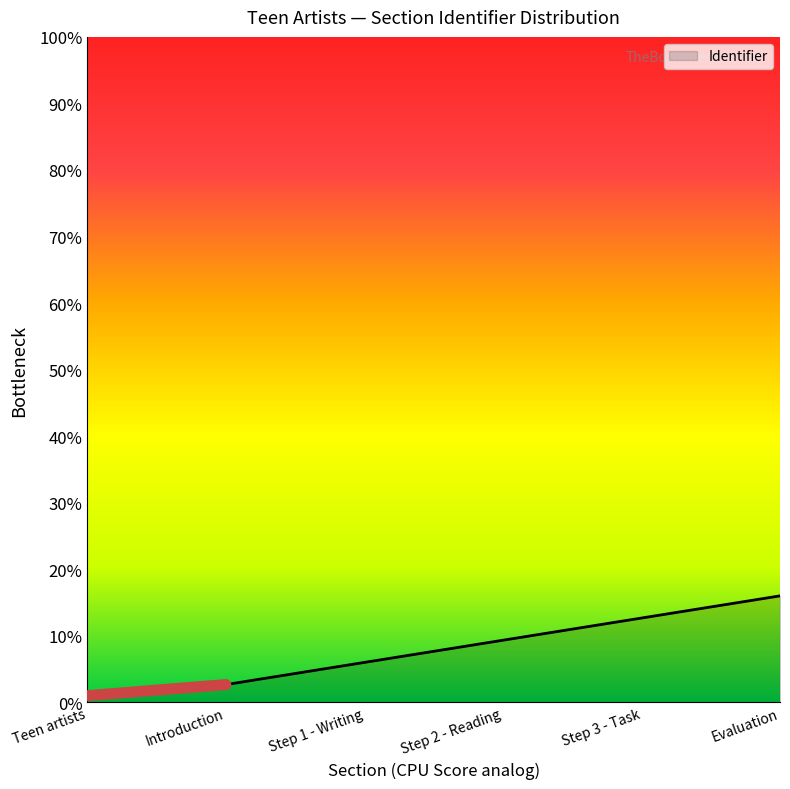

Does the chart display data point markers on the line(s)?

No